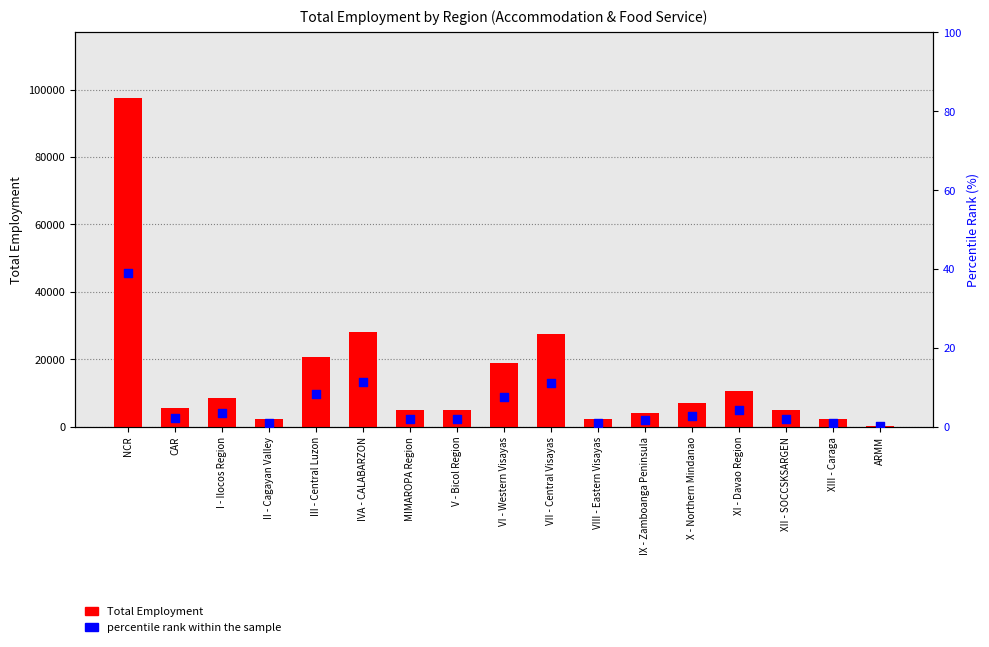

At how many categories does at least one series exceed 25811?

3